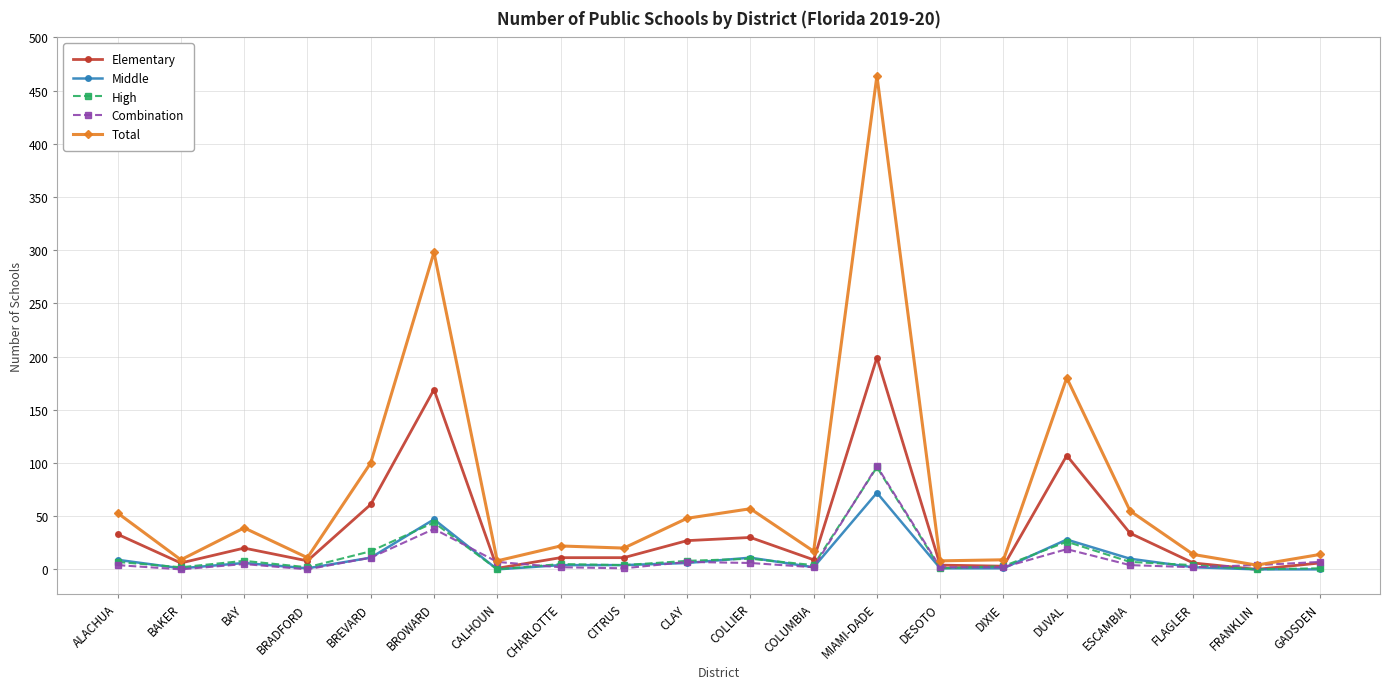

Is it true that Total equals 22 at BAY?

False